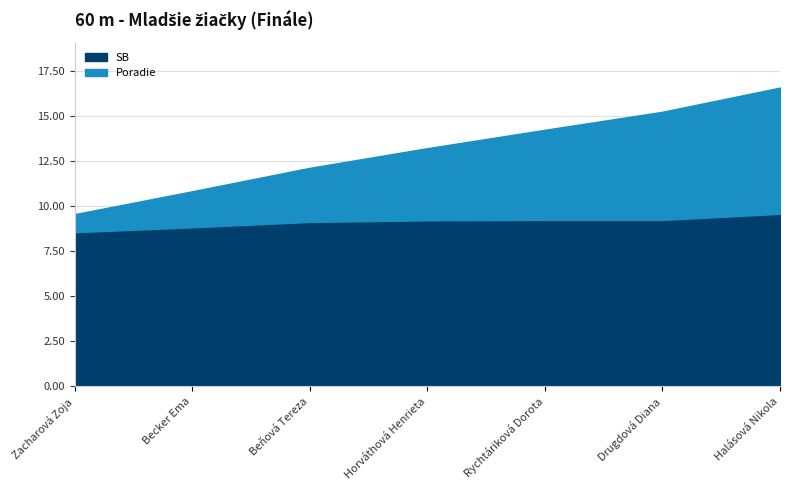

What is the difference between the highest and lowest values at Becker Ema?

6.8